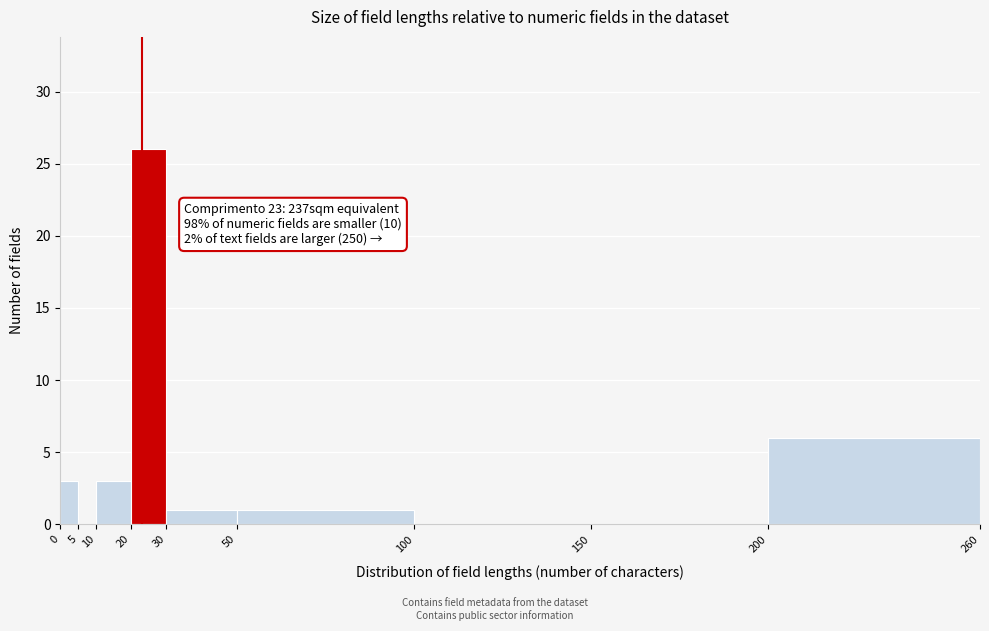

Over which range of the x-axis is the bar tallest?

20 to 30